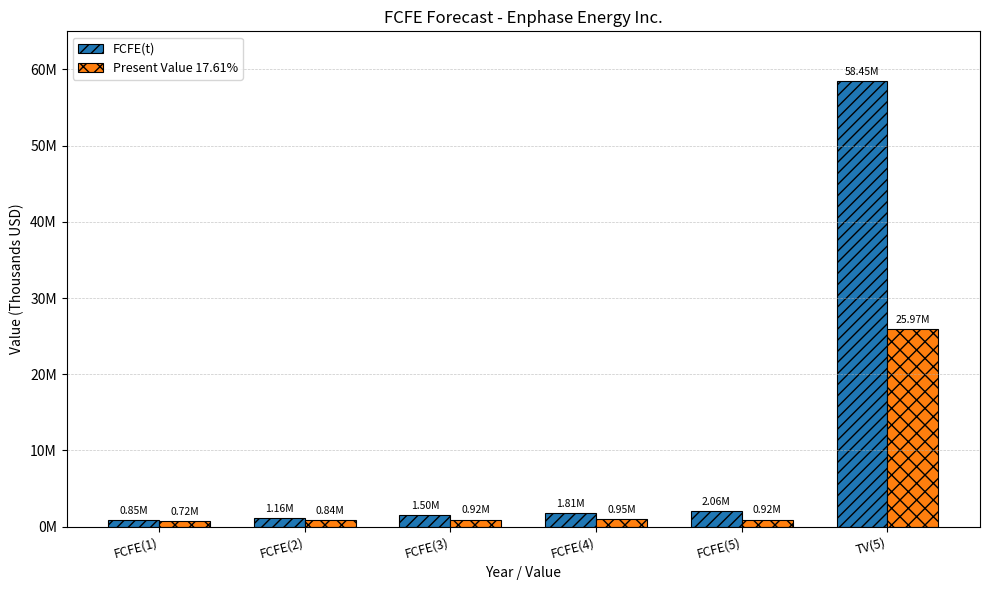

Are the bars grouped side by side (vs. stacked)?

Yes